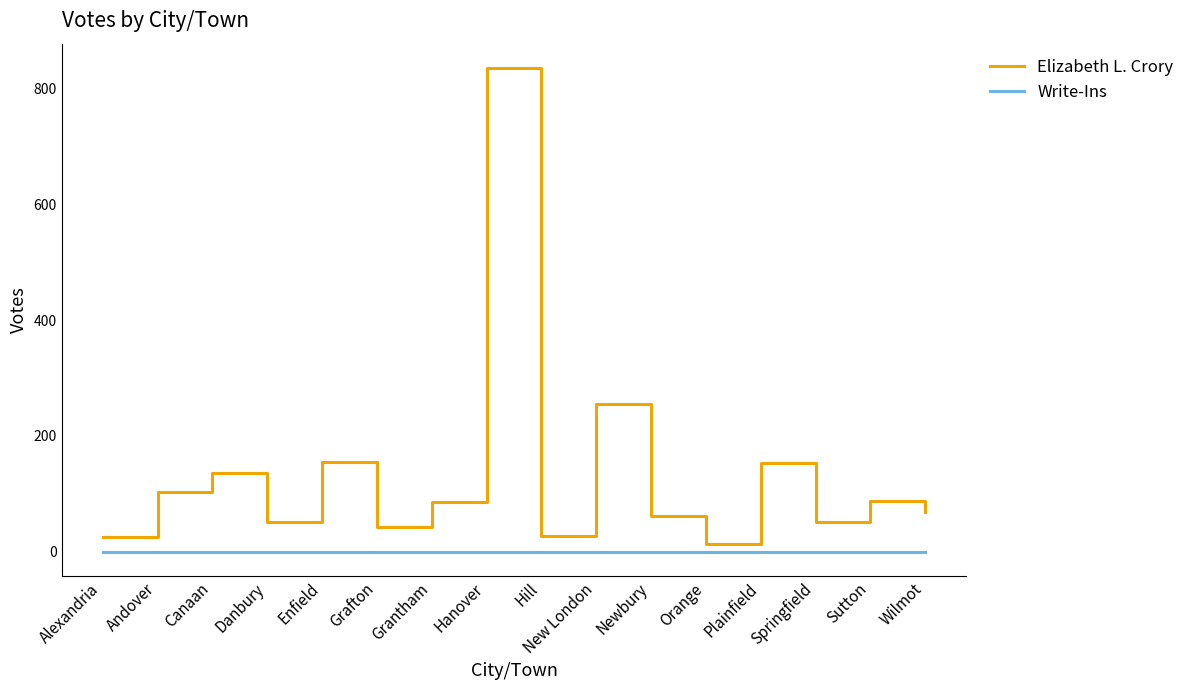

What is the difference between the Elizabeth L. Crory values at Alexandria and New London?

229